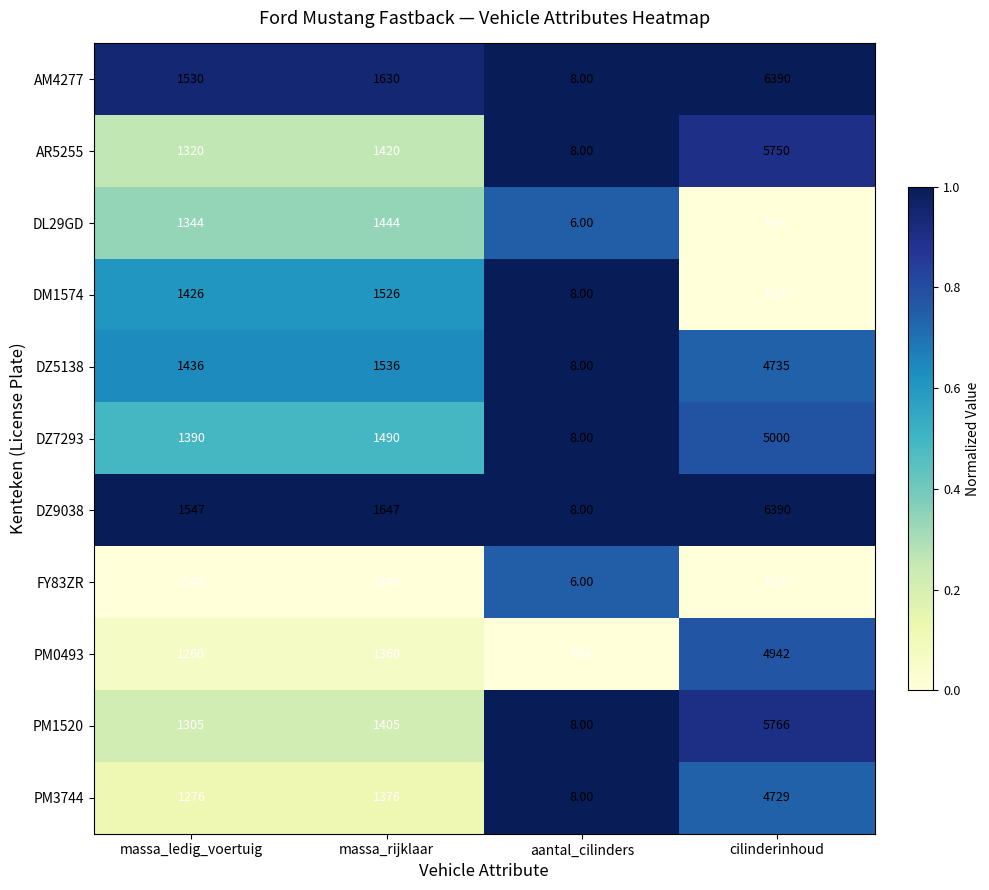

At which category is the sum across all series the highest?

aantal_cilinders